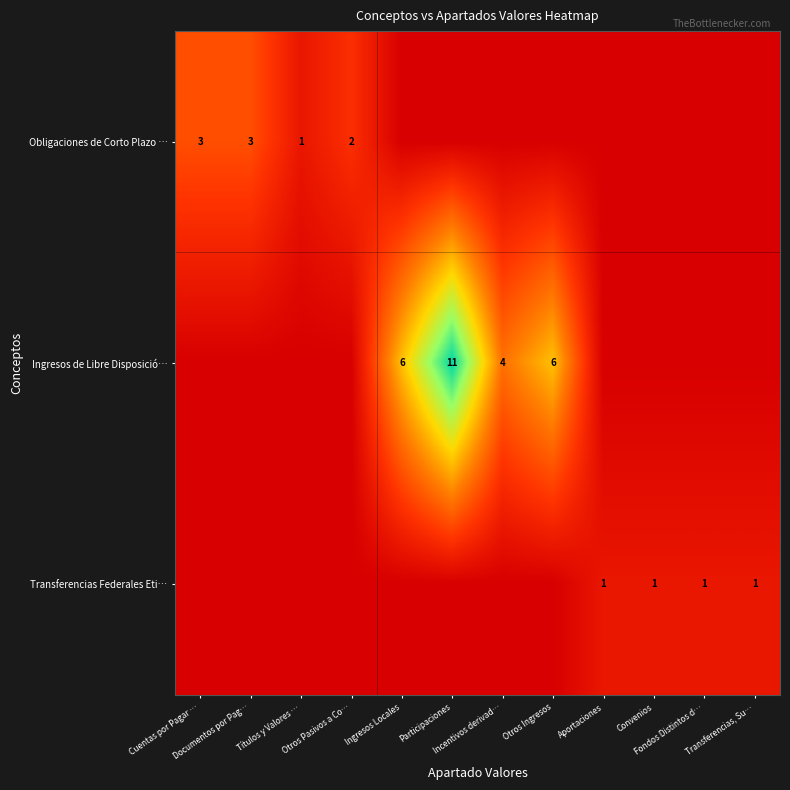

What is the spread (max minus min) of values at Transferencias, Su…?

1